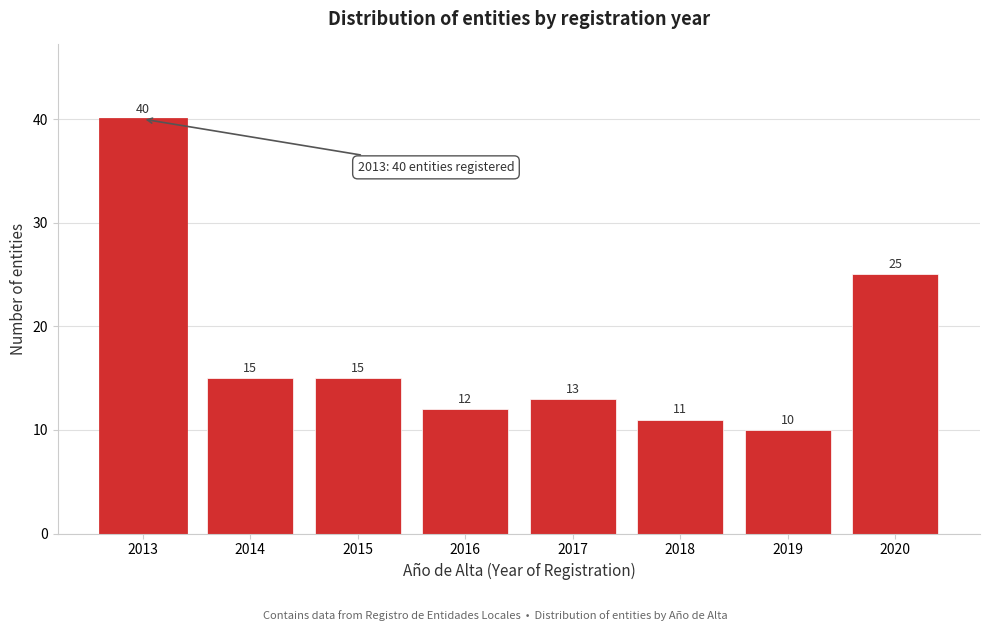

Reading left to right, what are all the values shown in this chart?

40	15	15	12	13	11	10	25